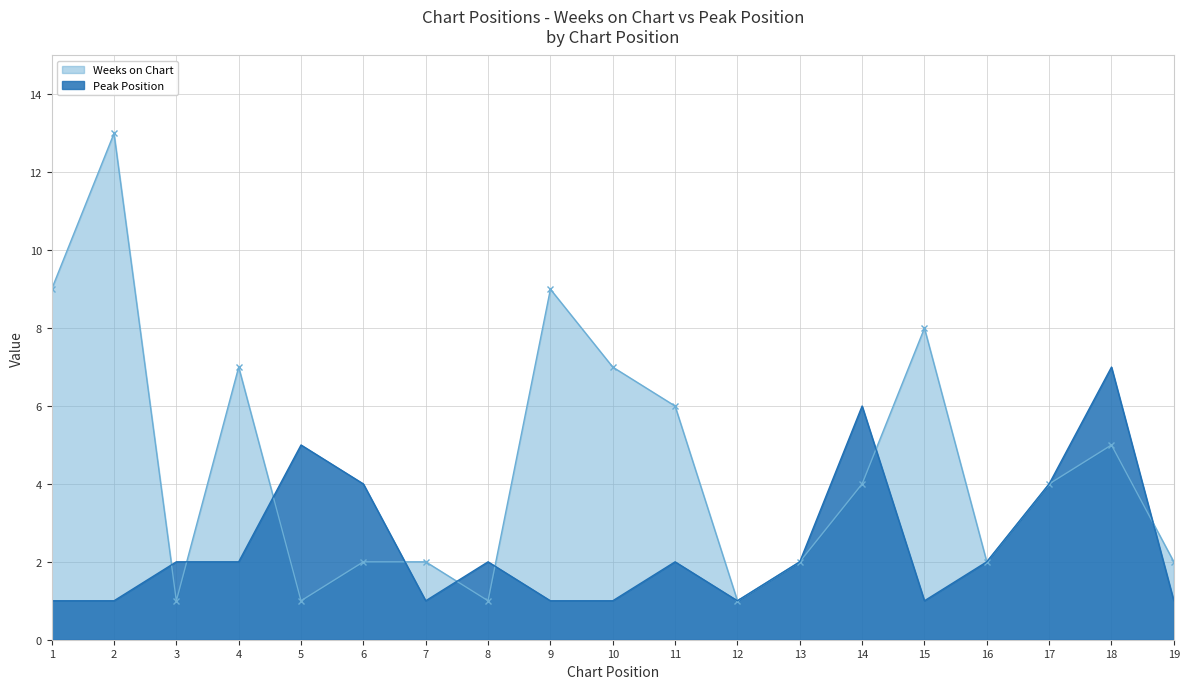

Reading right to left, transcribe all the data shown in this chart.

Weeks on Chart: 19=2	18=5	17=4	16=2	15=8	14=4	13=2	12=1	11=6	10=7	9=9	8=1	7=2	6=2	5=1	4=7	3=1	2=13	1=9
Peak Position: 19=1	18=7	17=4	16=2	15=1	14=6	13=2	12=1	11=2	10=1	9=1	8=2	7=1	6=4	5=5	4=2	3=2	2=1	1=1